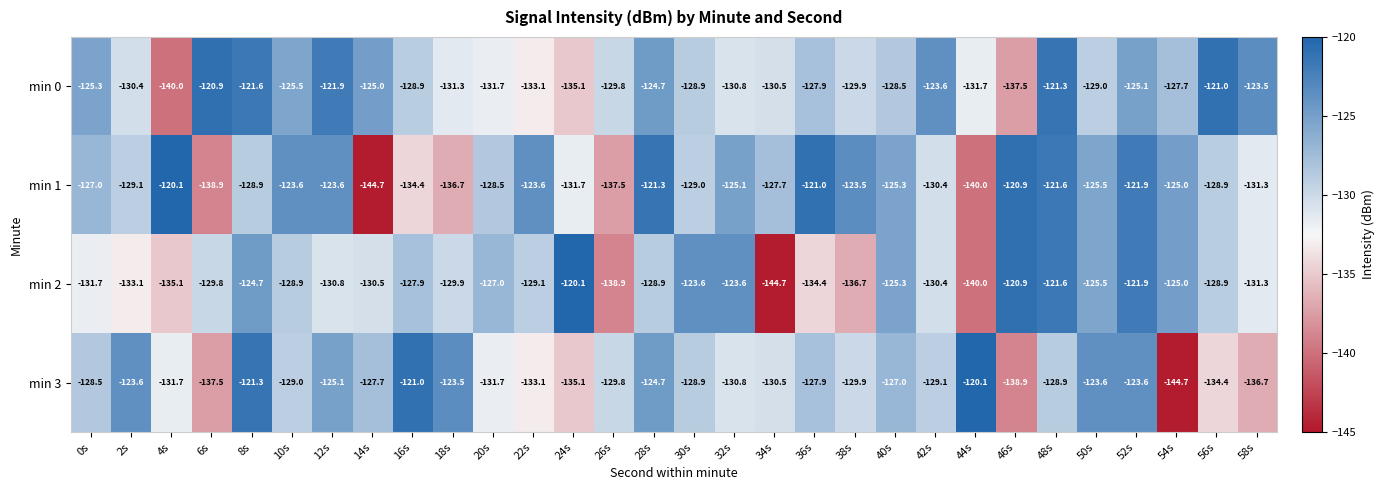

At which label does min 0 reach its minimum?

4s